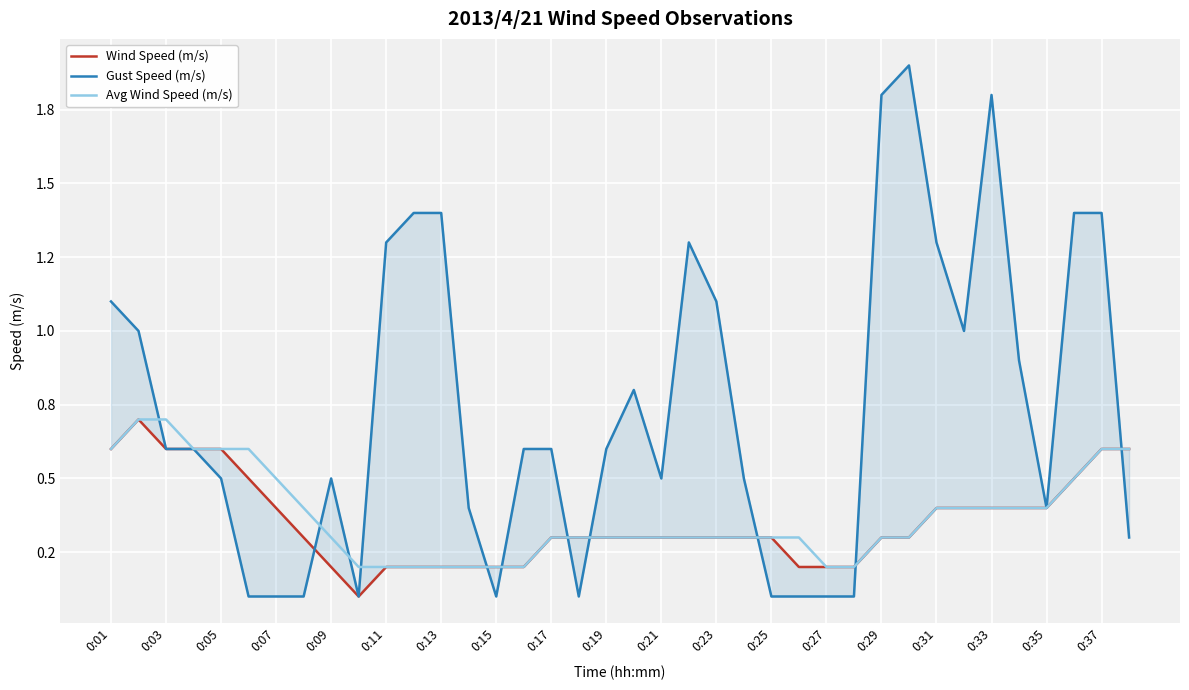

How many Wind Speed (m/s) values are between 0 and 1?

38